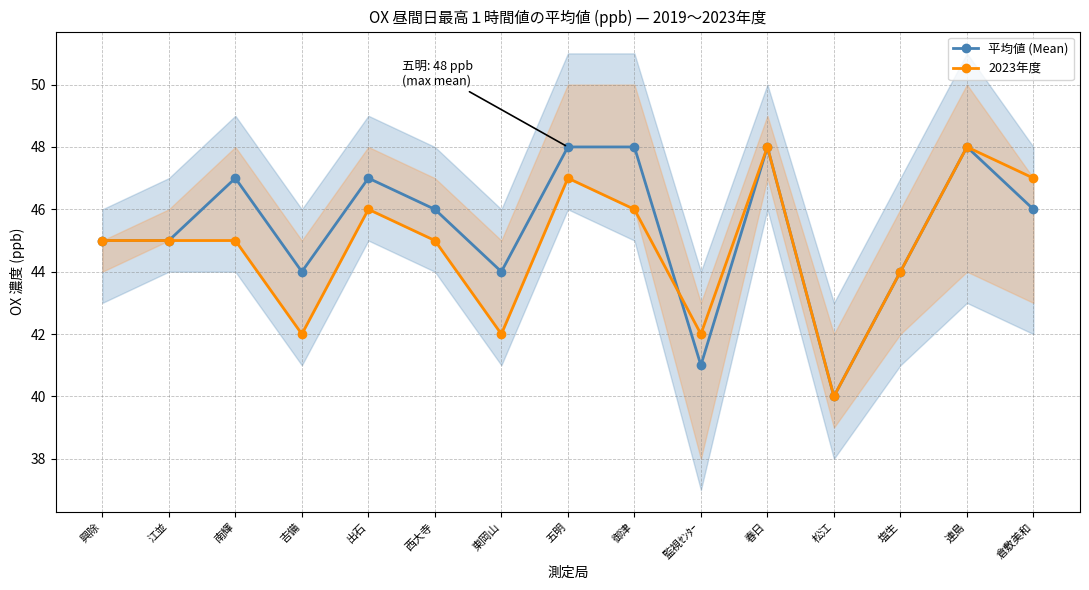

At which category is the sum across all series the highest?

春日